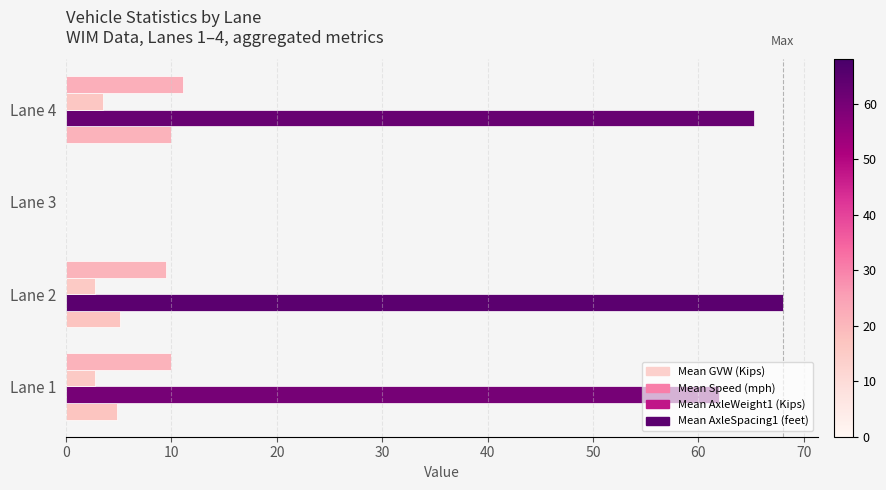

How many values in the Mean AxleSpacing1 (feet) series exceed 9?

3